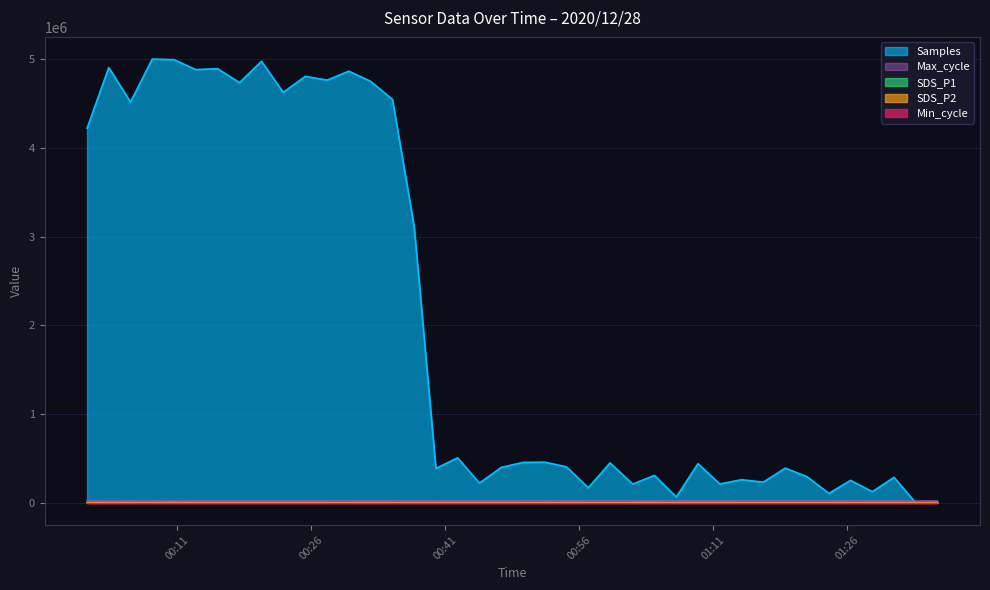

True or false: Max_cycle and SDS_P1 intersect in this chart.

False